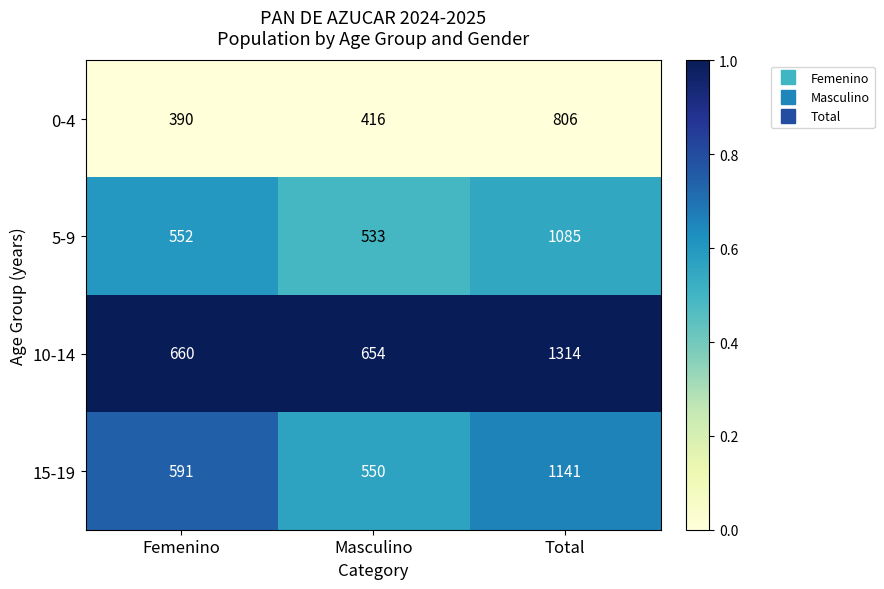

What is the approximate value of 0-4 at Femenino, to the nearest 10?

390